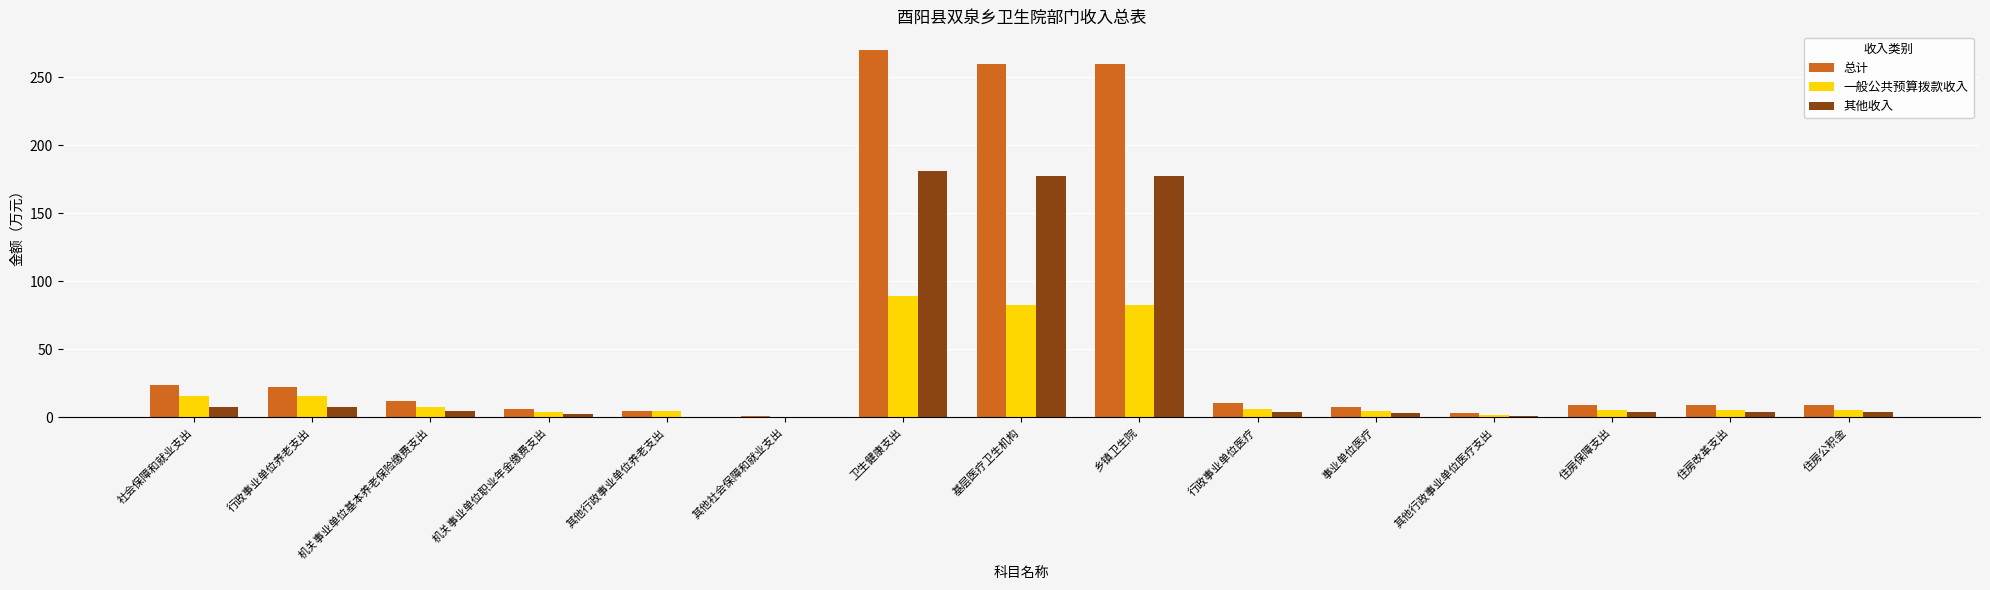

Count the number of data series in this chart.

3